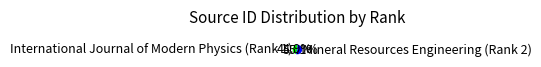

To the nearest percent, what is the combined percentage of Mineral Resources Engineering (Rank 2) and International Journal of Modern Physics (Rank 1)?

100%